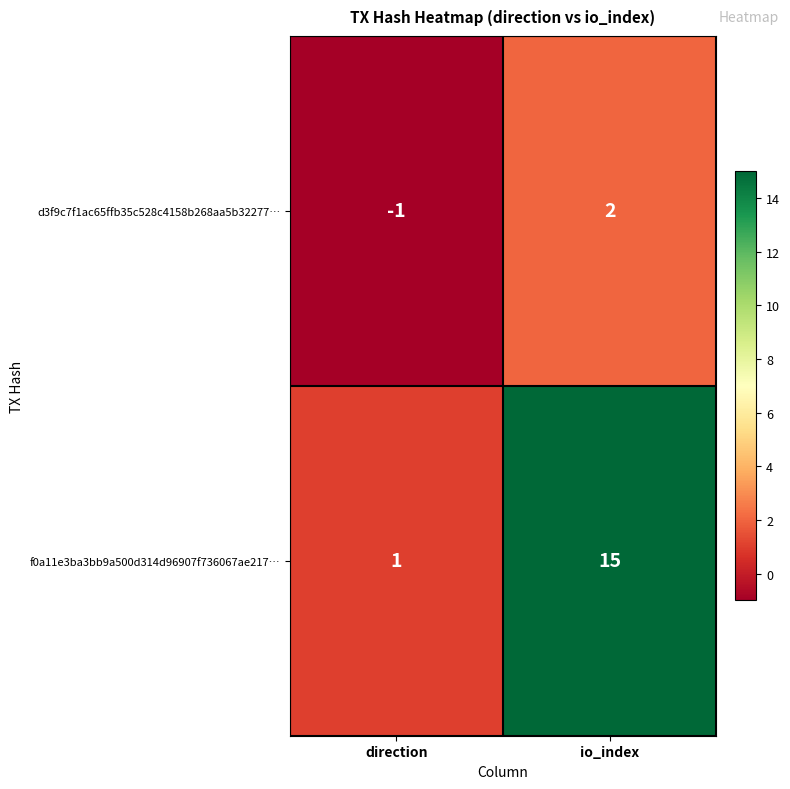

Between direction and io_index, which series saw the biggest shift?

f0a11e3ba3bb9a500d314d96907f736067ae217…